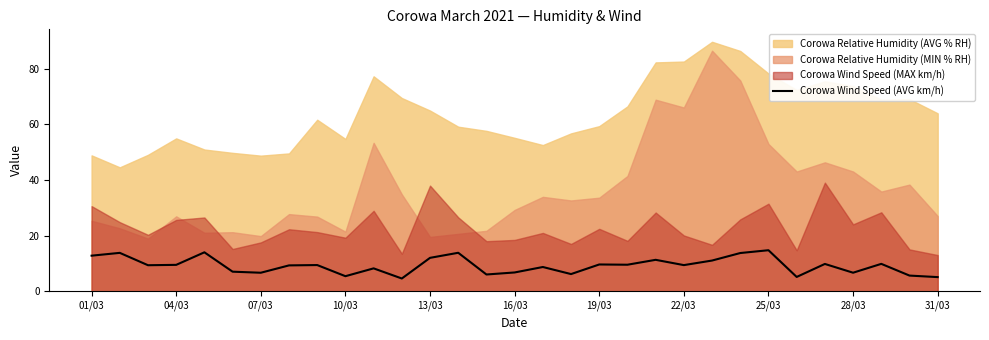

How many data points are less than 9?

13